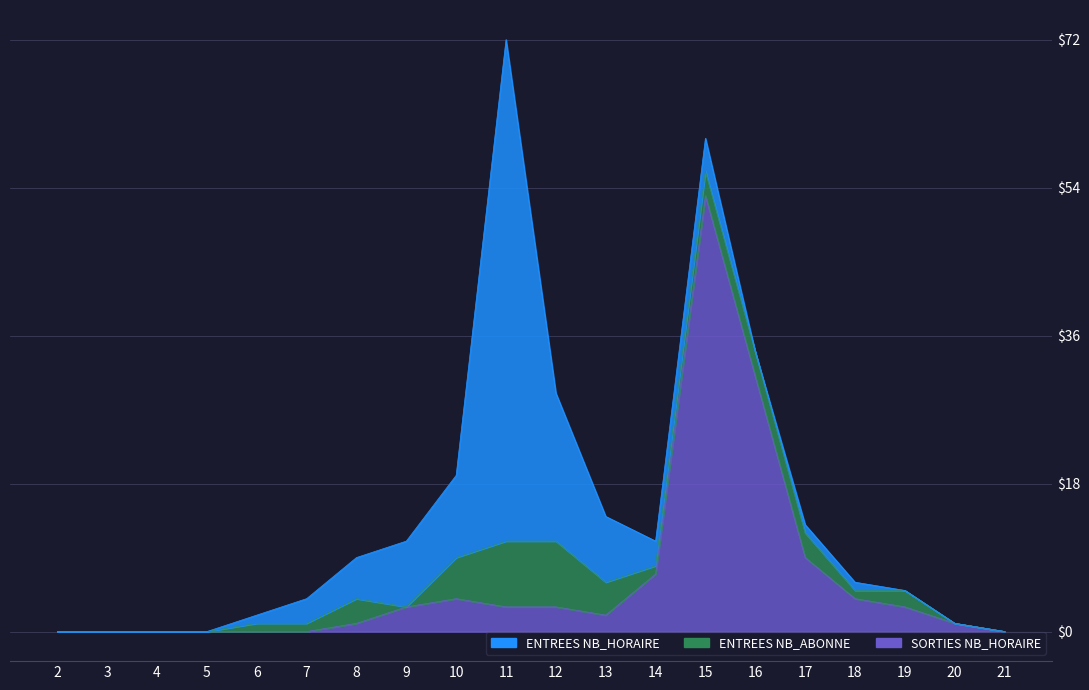

True or false: ENTREES NB_ABONNE has a value of 1 at 7.

True